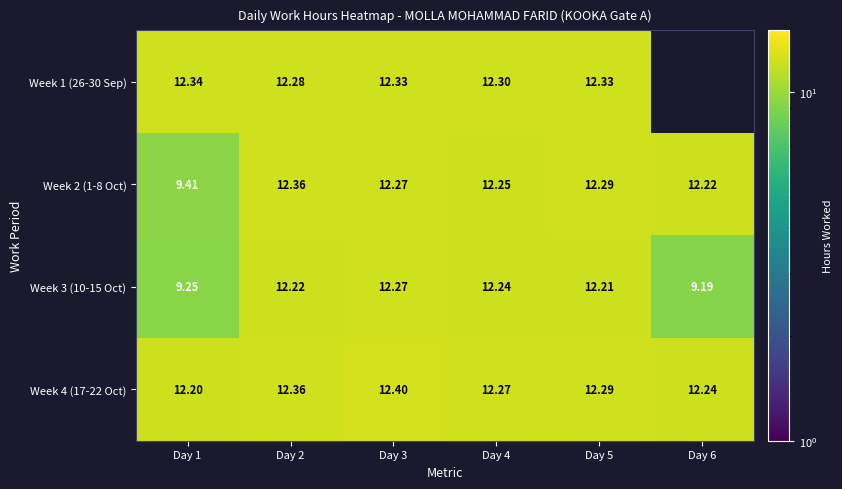

Which series has the largest total across all categories?

Week 4 (17-22 Oct)